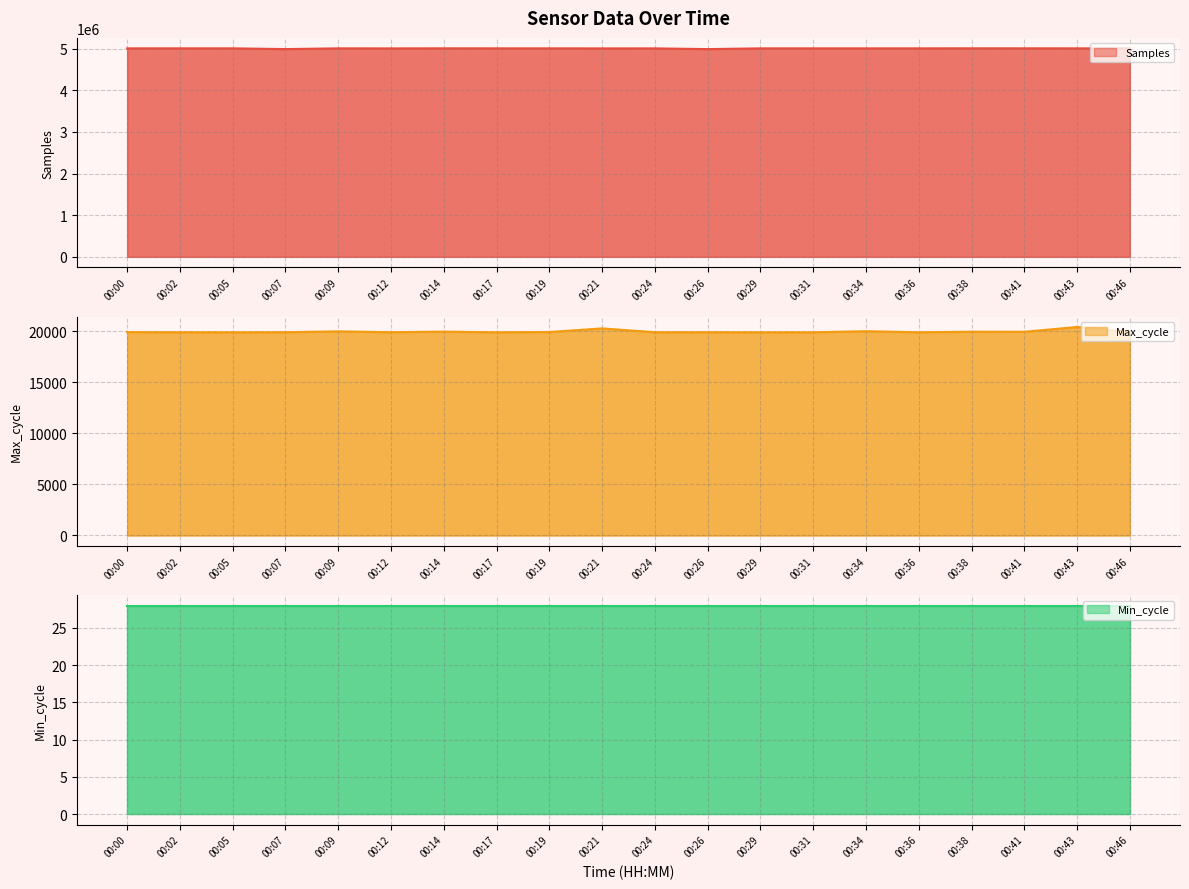

True or false: Max_cycle has a value of 26271 at 00:24.

False